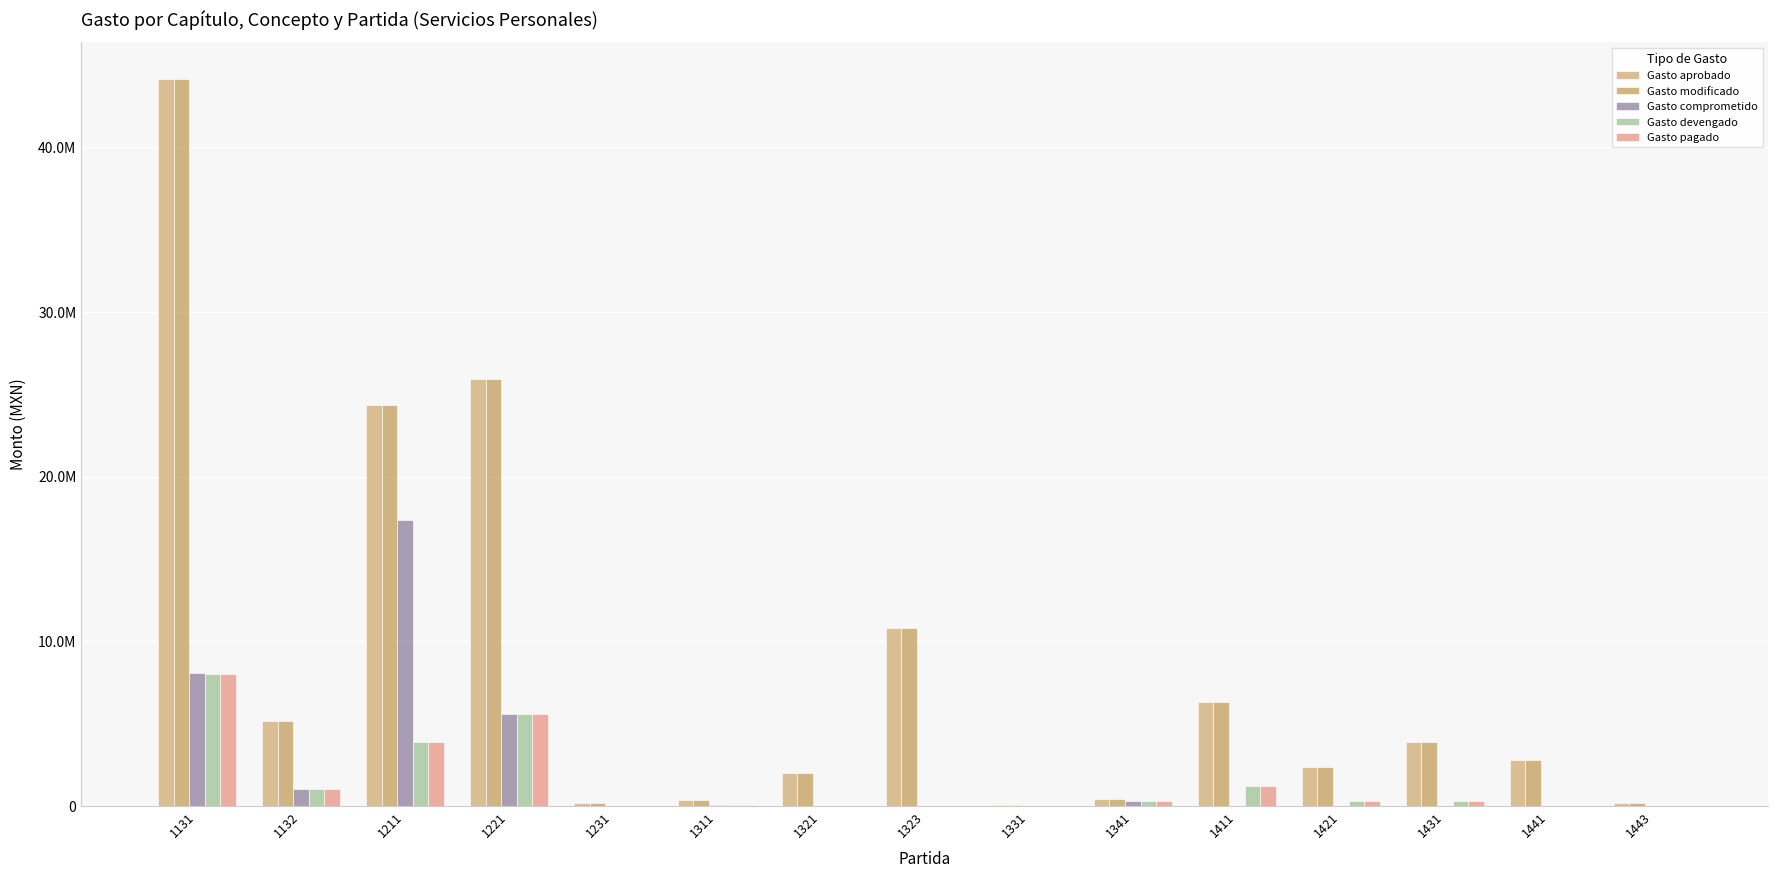

Is it true that Gasto aprobado equals 2022286.0 at 1321?

True